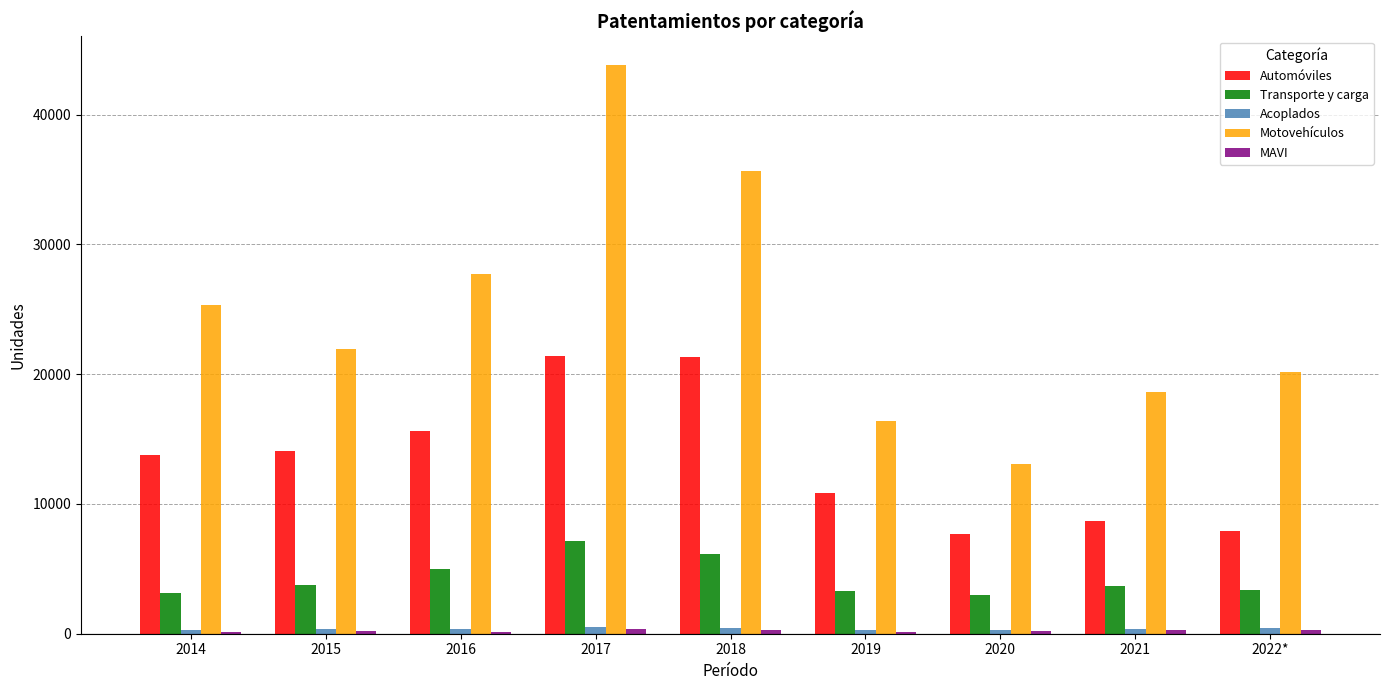

The Automóviles series shows 13781 at 2014. True or false?

True